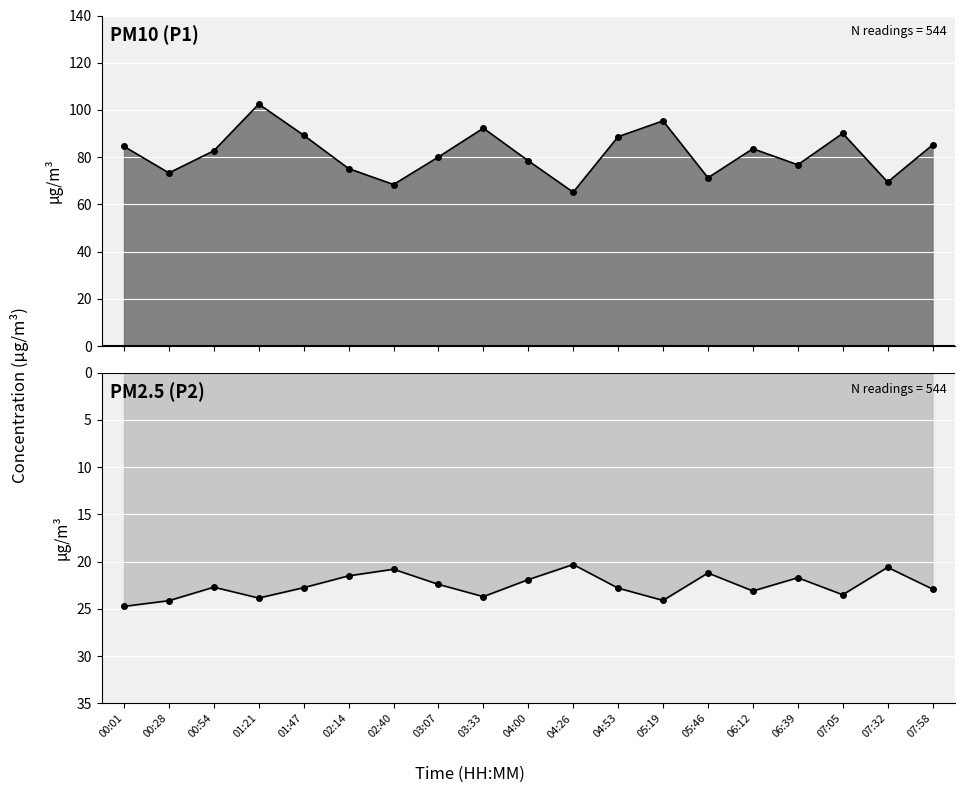

What value does the P1 (PM10) series have at 01:47?

89.3